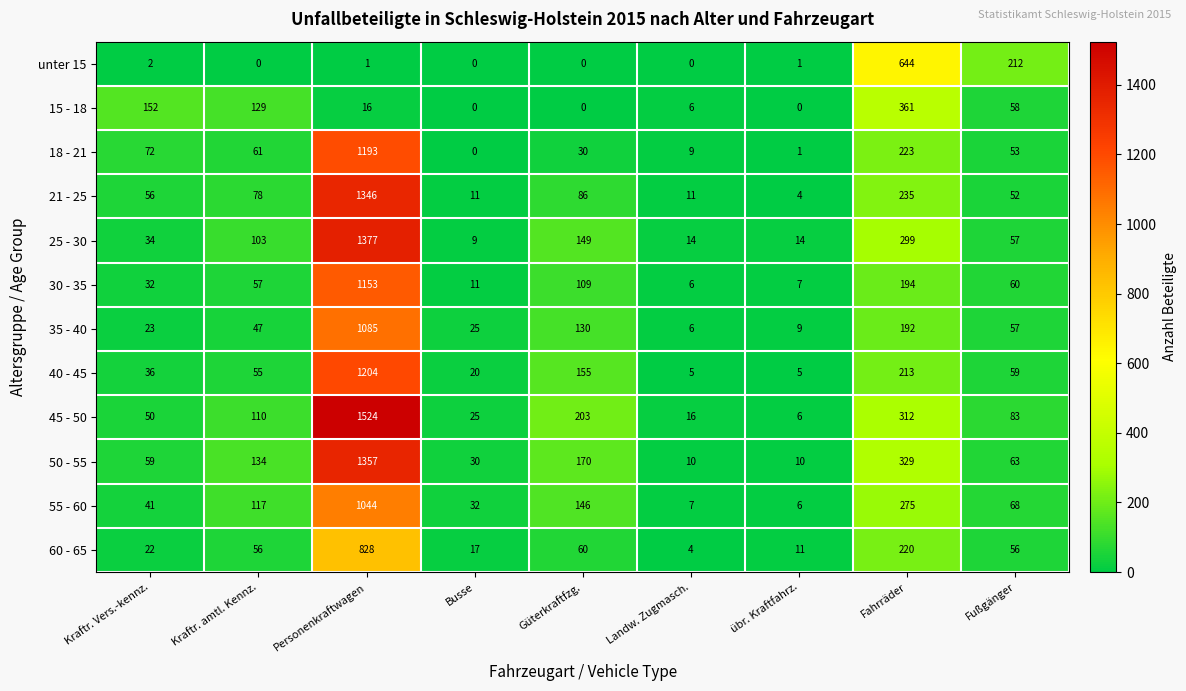

What is the average value of the 55 - 60 series?

193